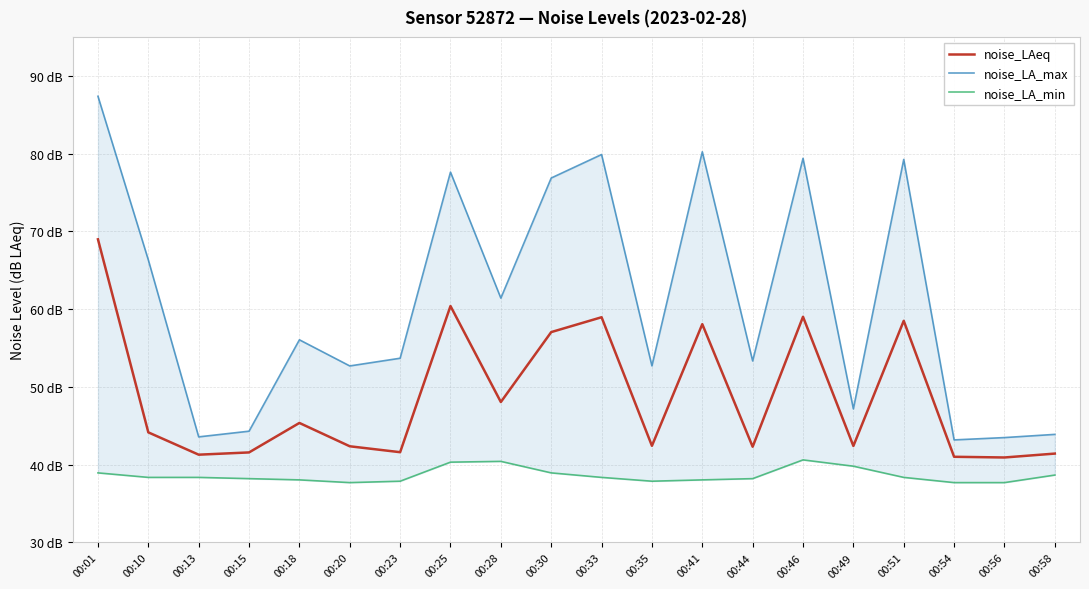

Reading right to left, list all the values displayed in this chart.

noise_LAeq: 00:58=41.4	00:56=40.9	00:54=41.0	00:51=58.5	00:49=42.4	00:46=59.0	00:44=42.3	00:41=58.1	00:35=42.4	00:33=59.0	00:30=57.0	00:28=48.1	00:25=60.4	00:23=41.6	00:20=42.4	00:18=45.4	00:15=41.6	00:13=41.3	00:10=44.2	00:01=69.0
noise_LA_max: 00:58=43.9	00:56=43.5	00:54=43.2	00:51=79.2	00:49=47.2	00:46=79.4	00:44=53.3	00:41=80.2	00:35=52.7	00:33=79.9	00:30=76.9	00:28=61.4	00:25=77.6	00:23=53.7	00:20=52.7	00:18=56.1	00:15=44.3	00:13=43.6	00:10=66.3	00:01=87.4
noise_LA_min: 00:58=38.7	00:56=37.7	00:54=37.7	00:51=38.4	00:49=39.8	00:46=40.6	00:44=38.2	00:41=38.0	00:35=37.9	00:33=38.4	00:30=39.0	00:28=40.4	00:25=40.3	00:23=37.9	00:20=37.7	00:18=38.0	00:15=38.2	00:13=38.4	00:10=38.4	00:01=39.0